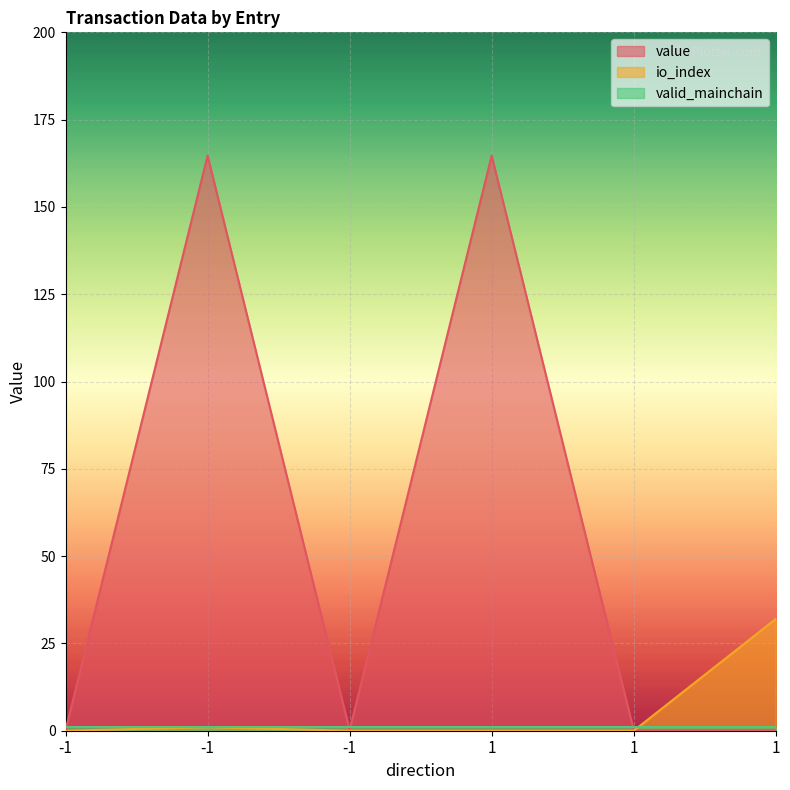

What is the total value across all series at -1?

0.2